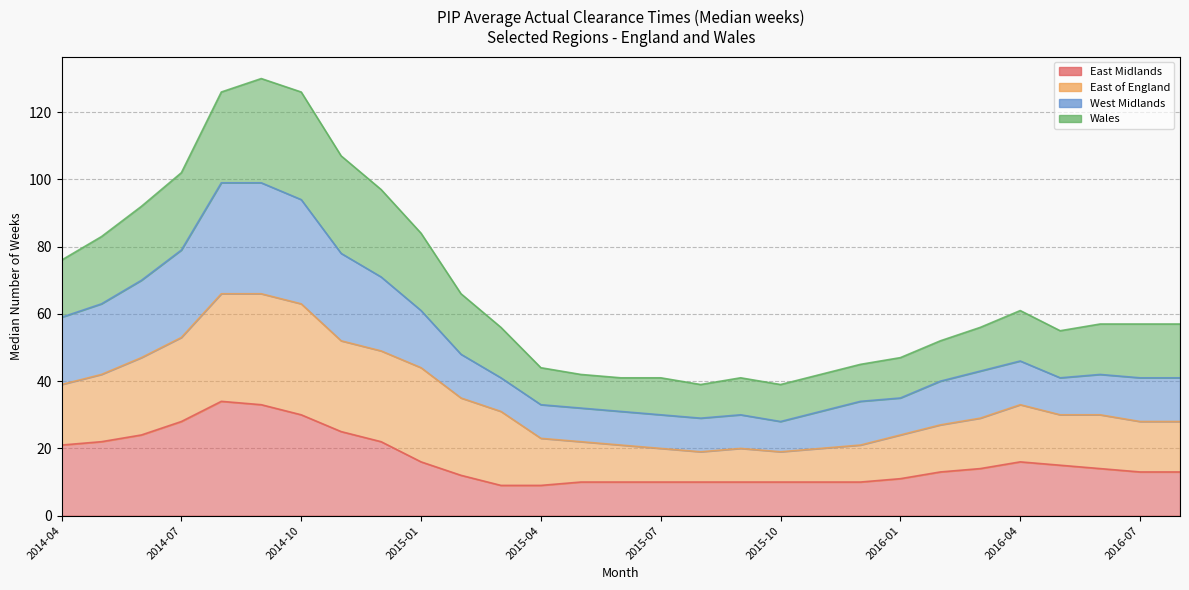

Rank the categories by West Midlands value from highest to lowest.

2014-08, 2014-09, 2014-10, 2014-07, 2014-11, 2014-12, 2014-06, 2014-05, 2015-01, 2014-04, 2015-02, 2016-04, 2016-03, 2016-06, 2015-03, 2016-05, 2016-07, 2016-08, 2016-02, 2016-01, 2015-12, 2015-04, 2015-05, 2015-06, 2015-11, 2015-07, 2015-09, 2015-08, 2015-10